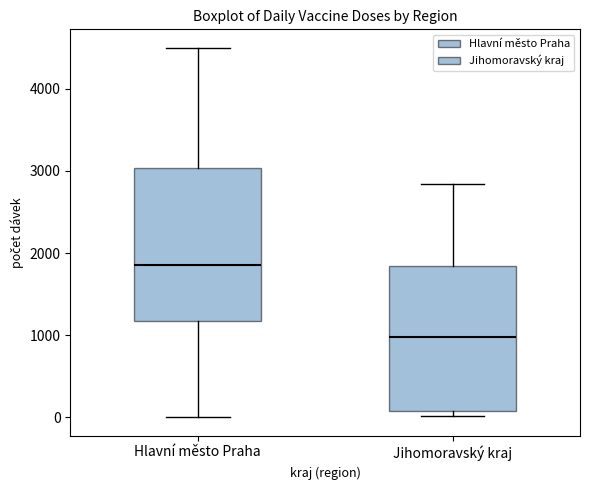

Reading left to right, transcribe this box plot: for each box, give where its median line is, the range the box spans, and where its two whiskers end, as read against the y-axis. The values are not printed on the chart, so give them approximately, as read against the axis.

Hlavní město Praha: median 1800, box 1200 to 3000, whiskers 0 to 4500
Jihomoravský kraj: median 1000, box 100 to 1800, whiskers 0 to 2800